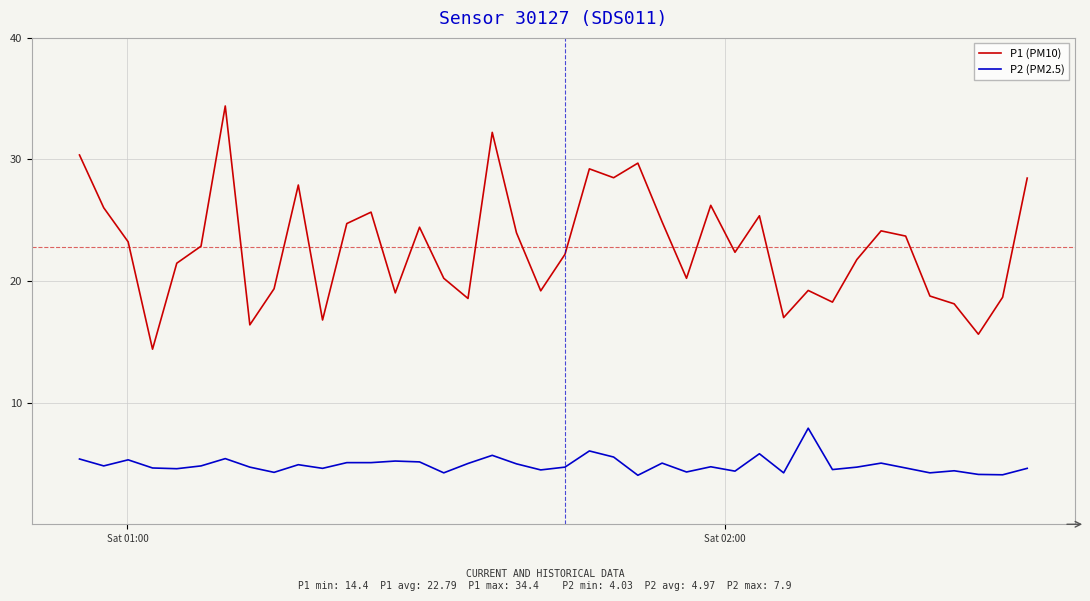

Which series has the largest range (max minus min)?

P1 (PM10)